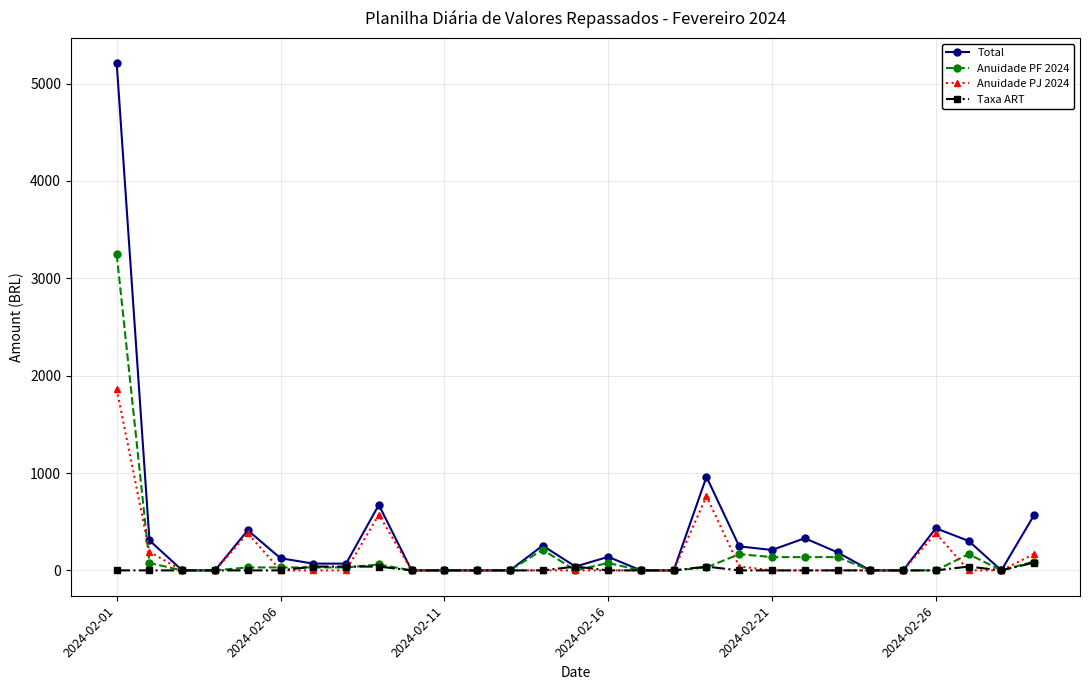

List the series in order of their peak value, highest first.

Total, Anuidade PF 2024, Anuidade PJ 2024, Taxa ART